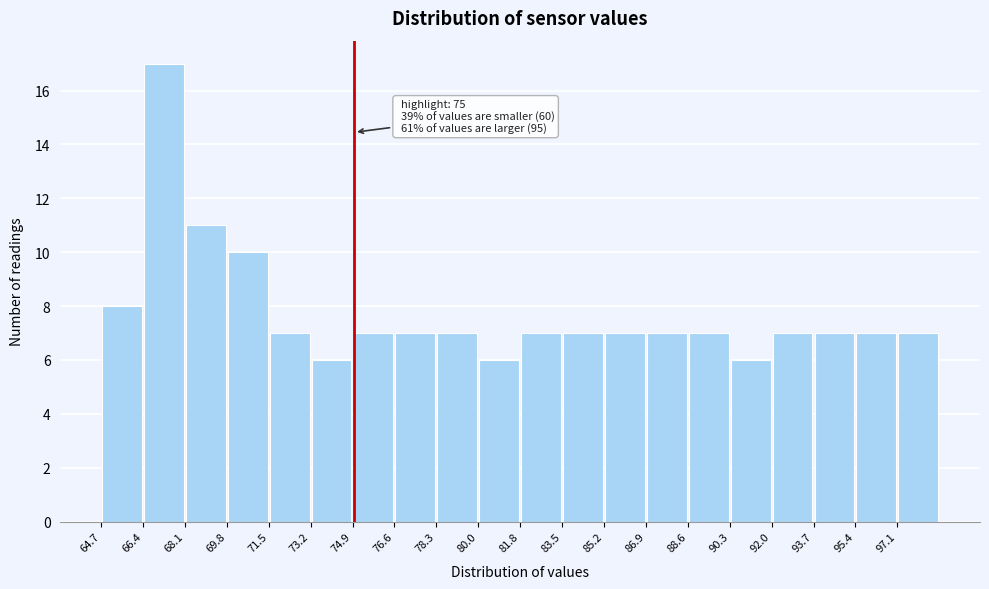

Over which range of the x-axis is the bar tallest?

66.4 to 68.2